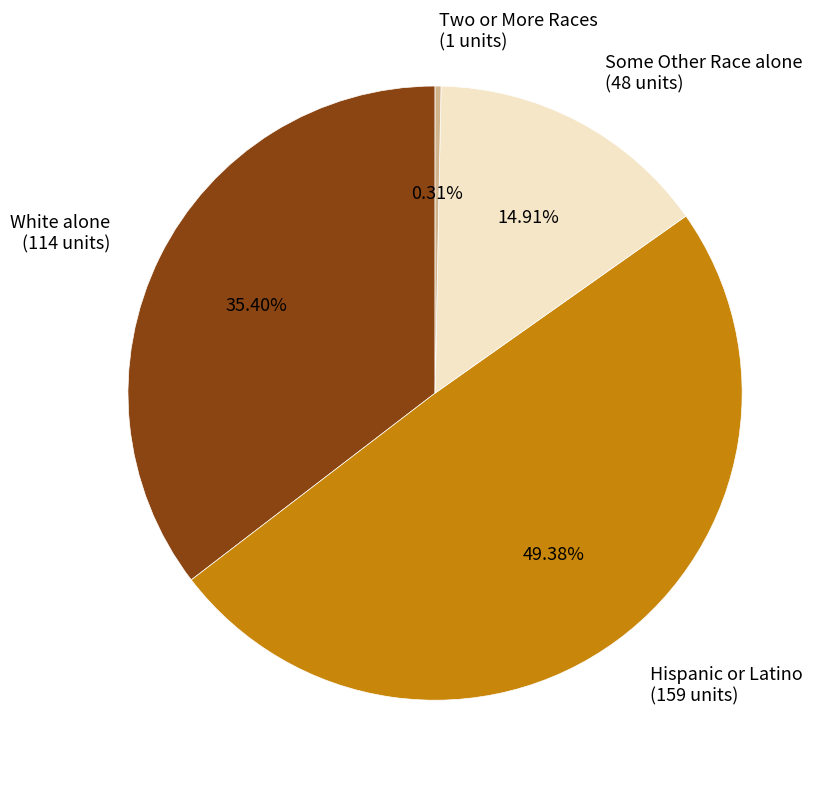

Which category has the biggest portion of the pie?

Hispanic or Latino (159 units)